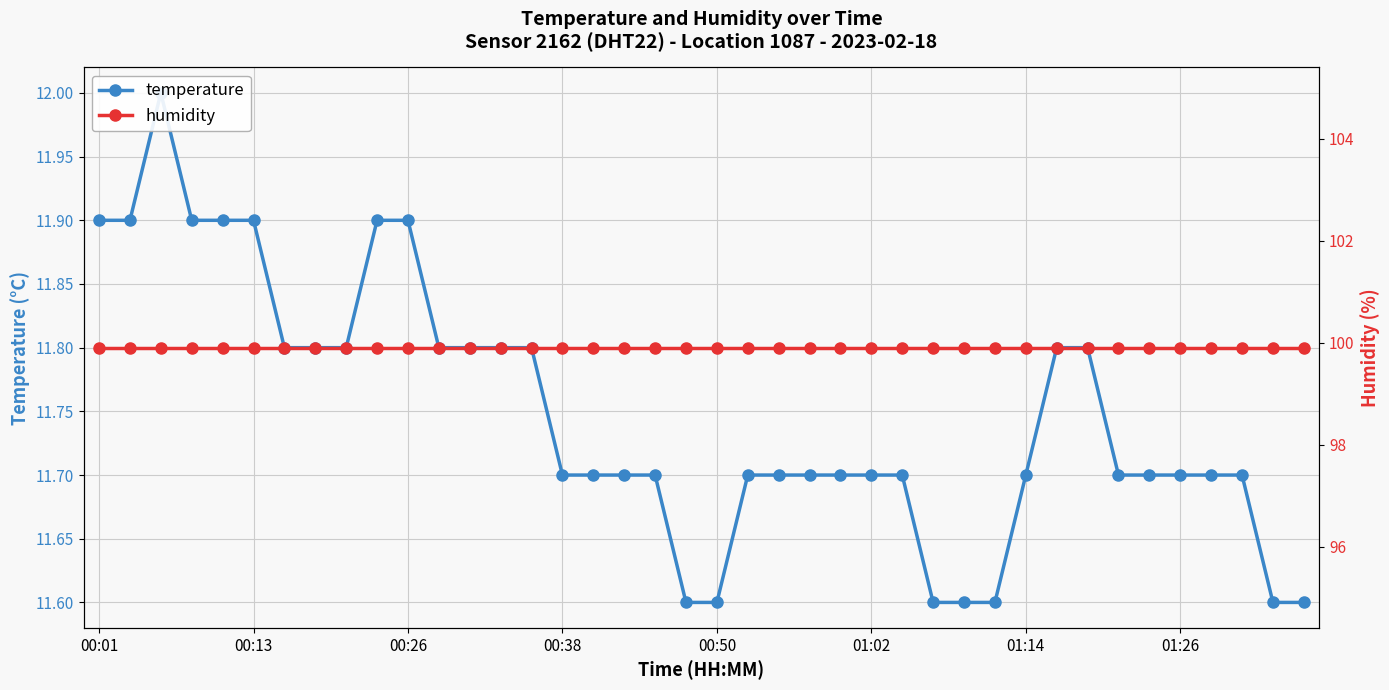

In temperature, how many points are higher than both neighbors (excluding endpoints)?

1